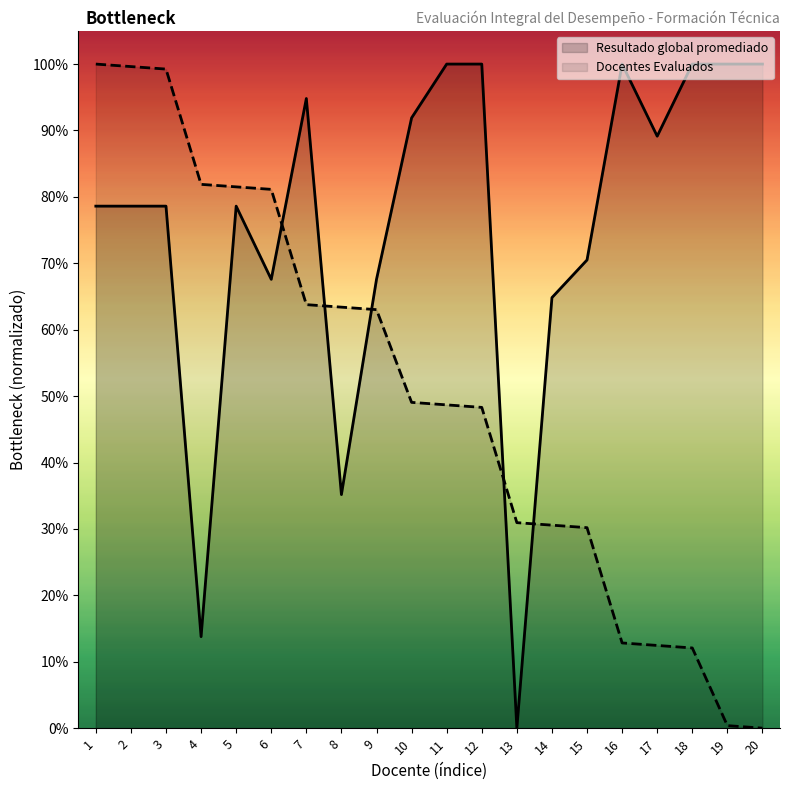

Which series has the largest total across all categories?

Resultado global promediado